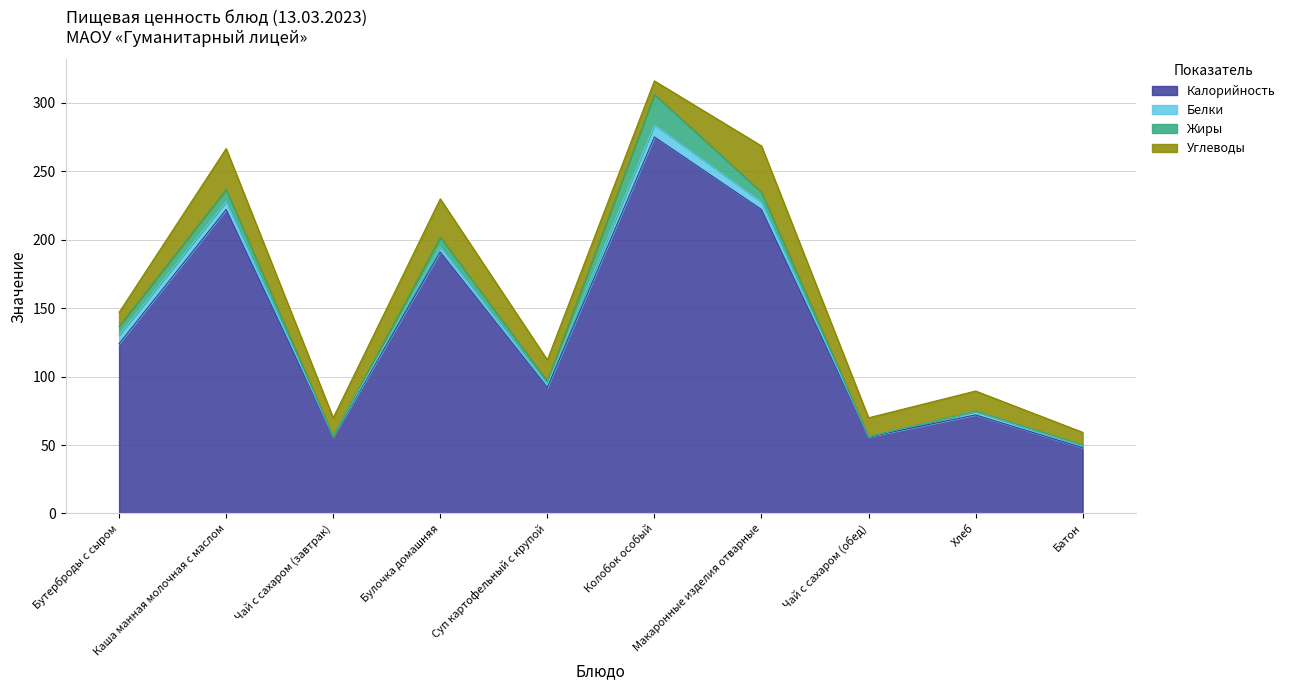

The value of Жиры at Суп картофельный с крупой is 2.4. True or false?

True